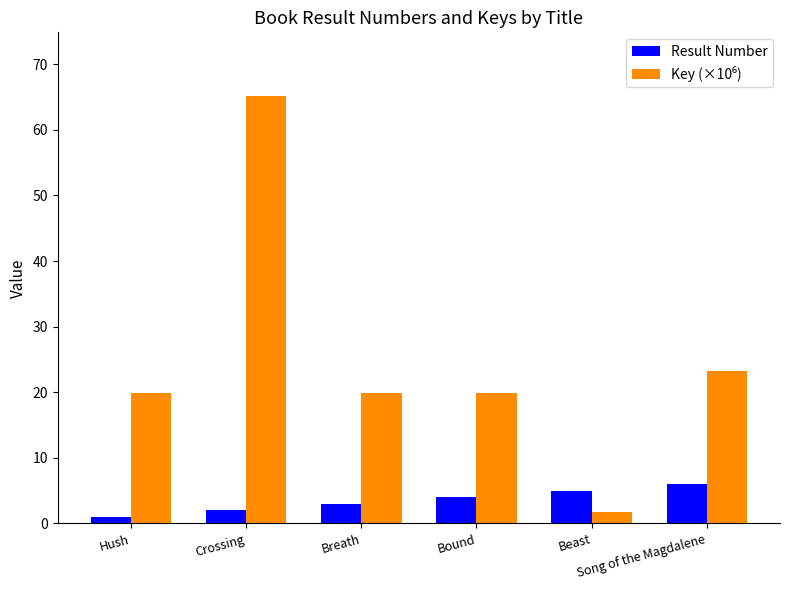

At which category is the sum across all series the highest?

Crossing